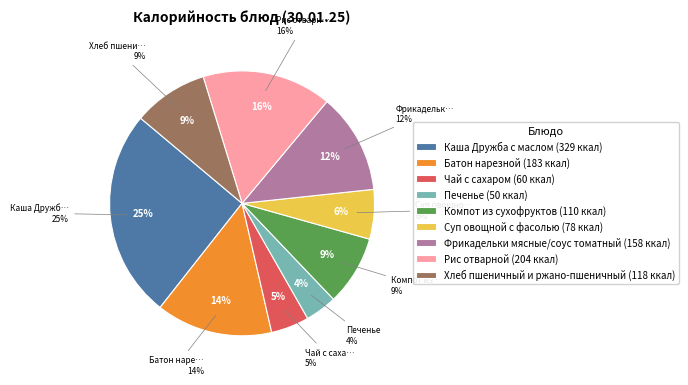

To the nearest percent, what portion does Печенье represent?

4%